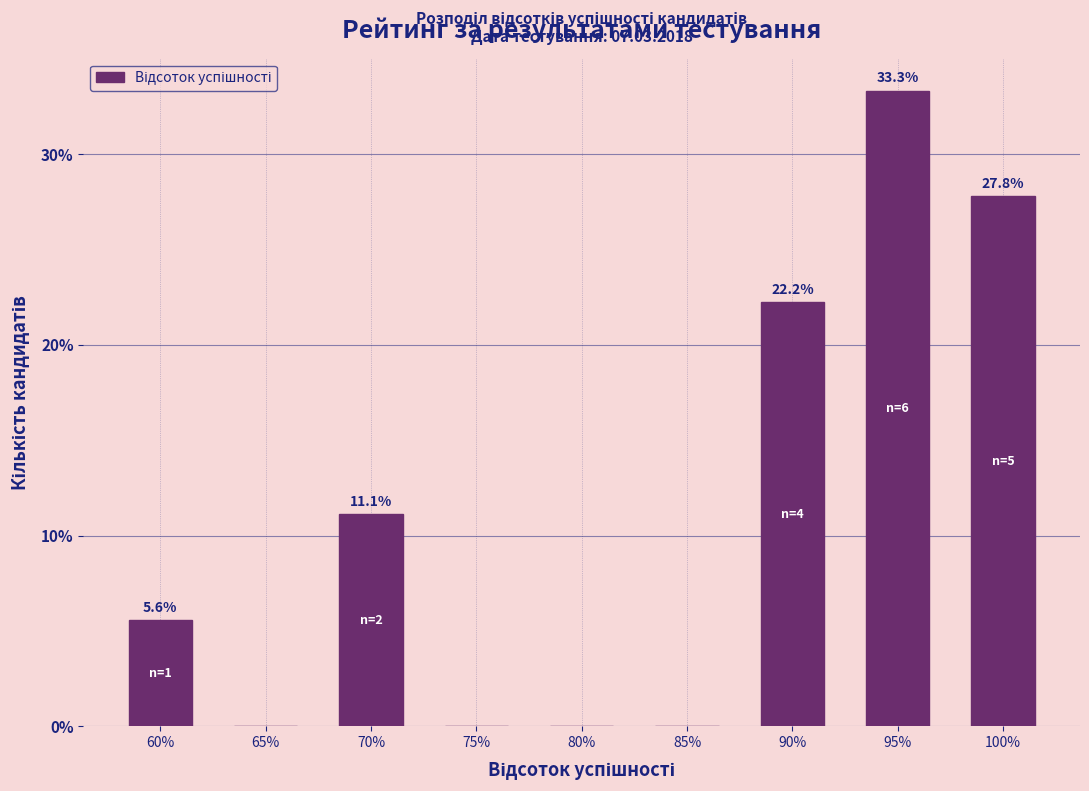

Reading left to right, list all the values displayed in this chart.

60%=5.6	65%=0.0	70%=11.1	75%=0.0	80%=0.0	85%=0.0	90%=22.2	95%=33.3	100%=27.8